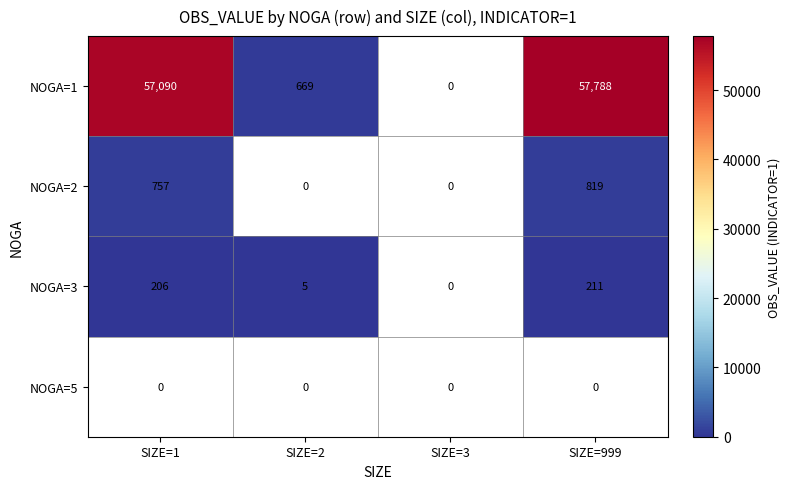

Is it true that NOGA=2 equals 819 at SIZE=999?

True